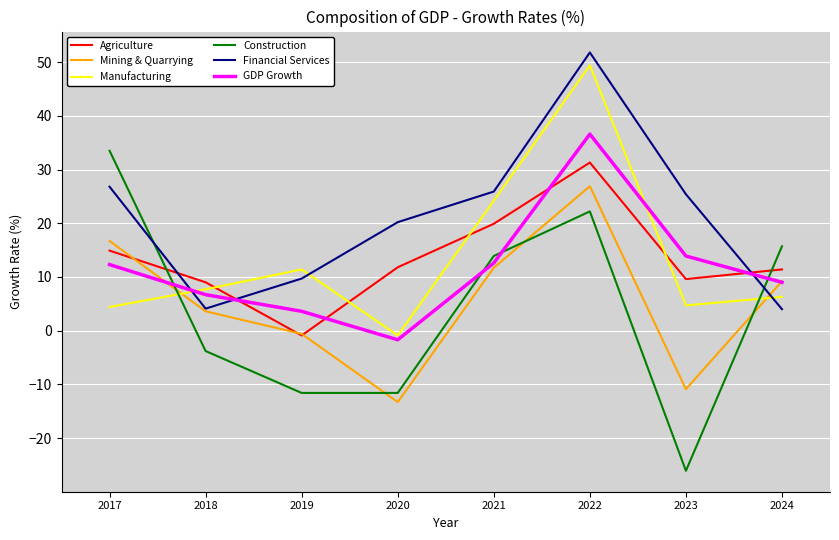

True or false: Agriculture has more than 1 interior local peaks.

False